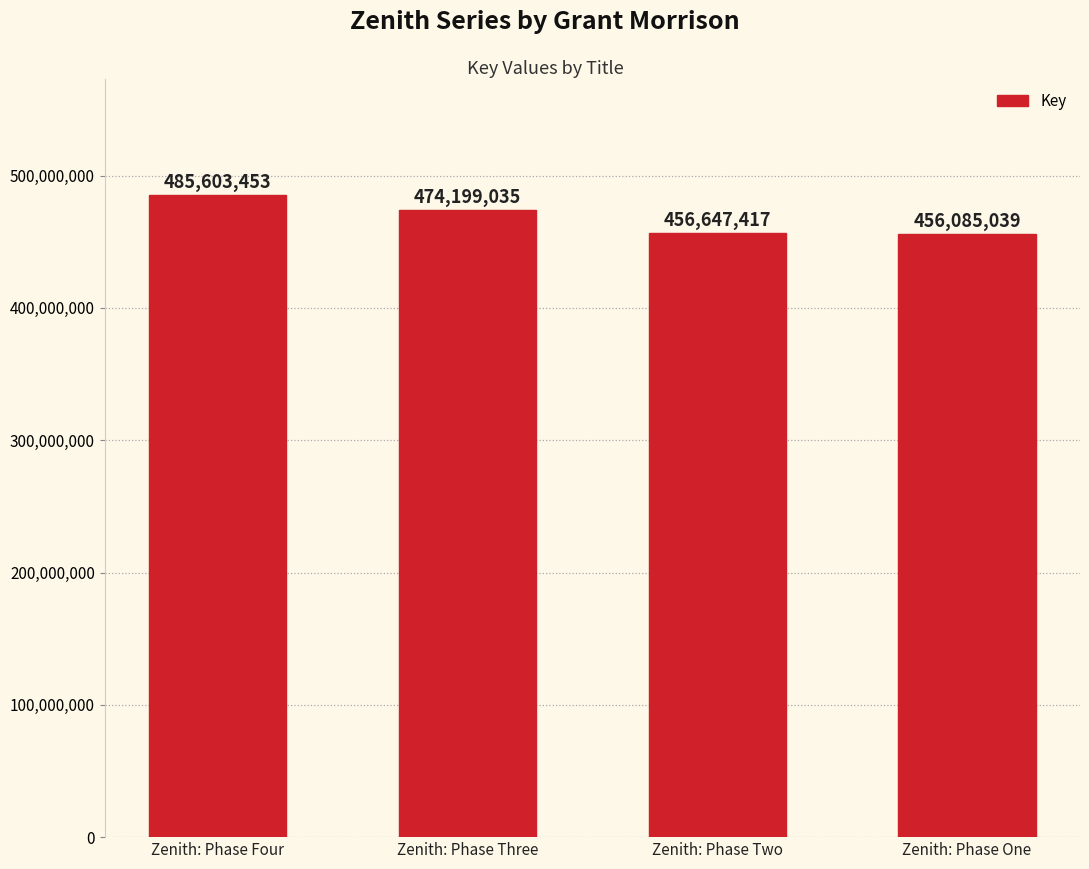

Does the chart contain any negative values?

No